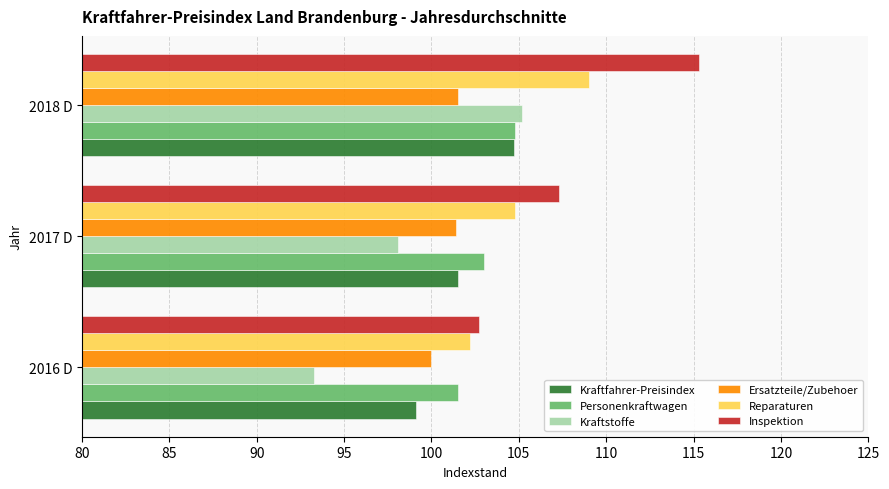

What is the average value of the Kraftfahrer-Preisindex series?

101.8